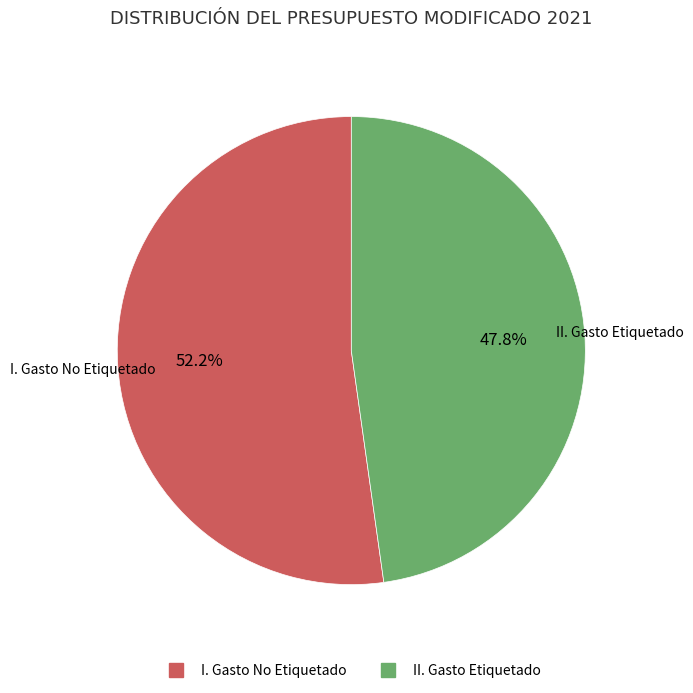

To the nearest percent, what is the average slice percentage?

50%